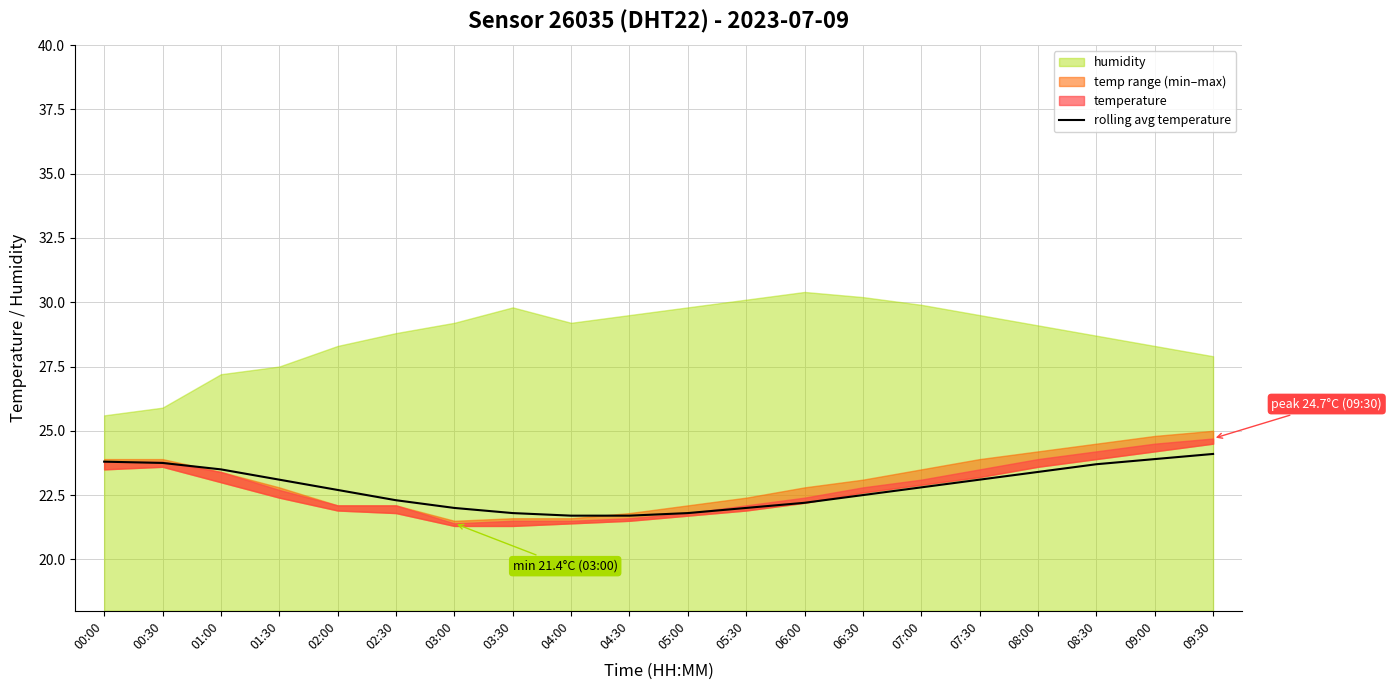

How many lines are shown in the chart?

1